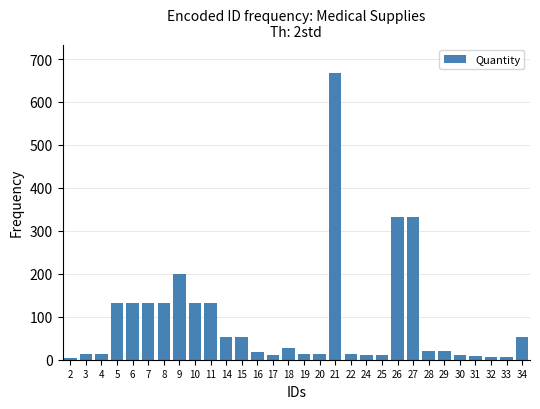

What is the maximum value shown in the chart?

667